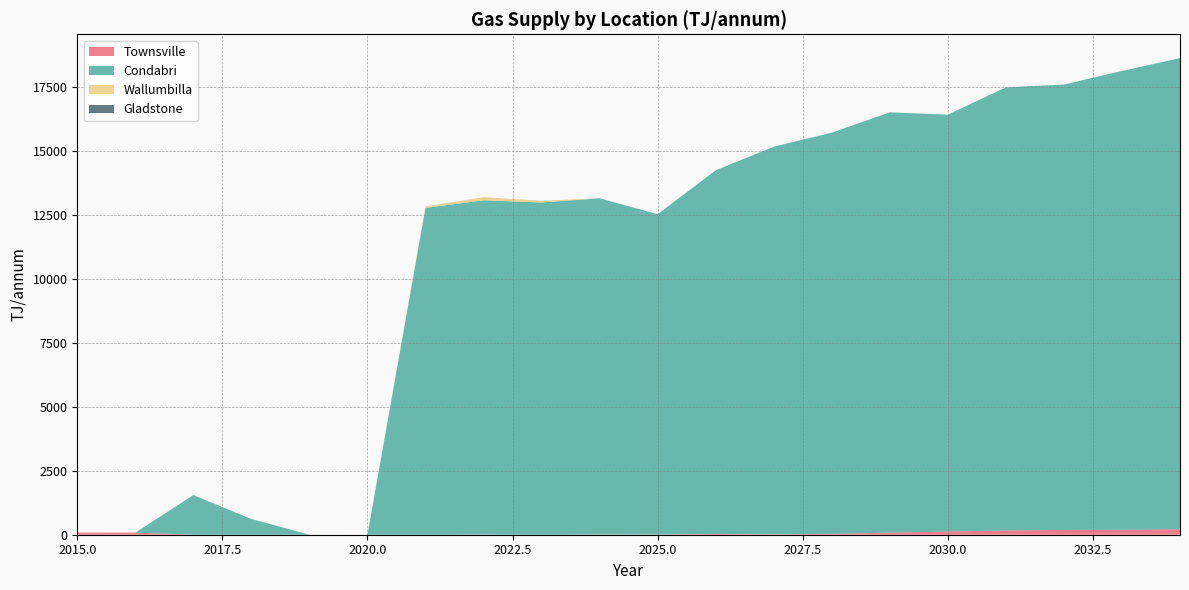

Reading left to right, extract all data points from this chart.

Townsville: 82.1	79.1	1.4	2.1	0.0	0.0	0.0	7.9	0.7	8.7	9.1	27.8	13.6	34.5	81.8	124.5	168.0	186.5	194.5	214.6
Condabri: 0.0	0.0	1545.8	601.6	0.0	0.0	12763.1	13049.2	12973.0	13127.4	12506.1	14198.8	15135.2	15662.4	16410.0	16276.9	17299.0	17390.1	17911.5	18393.6
Wallumbilla: 0.0	0.0	0.0	0.0	0.0	0.0	56.5	121.5	66.2	0.0	0.0	0.0	0.0	0.0	0.0	0.0	0.0	0.0	0.0	0.0
Gladstone: 0.0	0.0	1.0	9.0	1.0	0.0	1.5	1.0	1.0	0.9	0.0	1.7	2.0	0.6	1.4	0.0	2.2	1.3	1.4	2.1